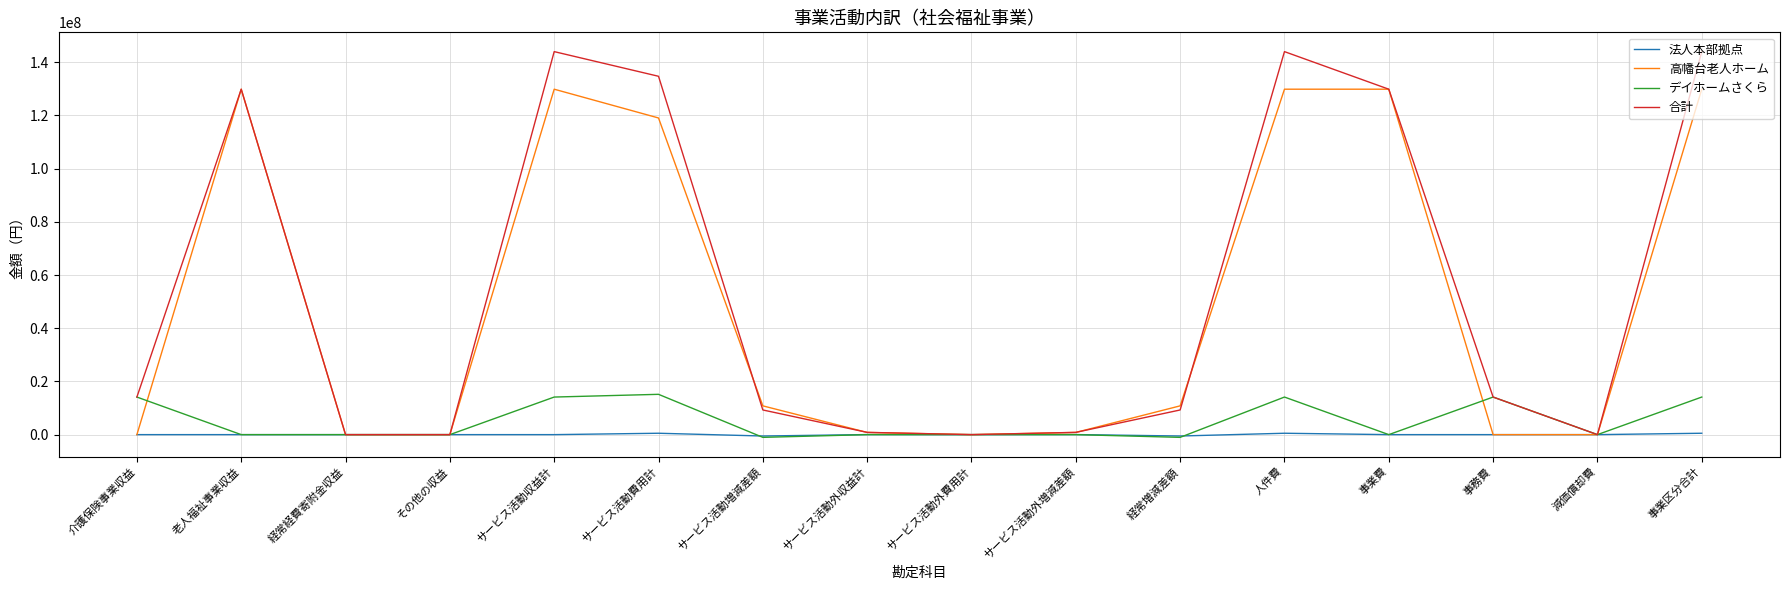

What value does the 高幡台老人ホーム series have at 事業費?

129849385